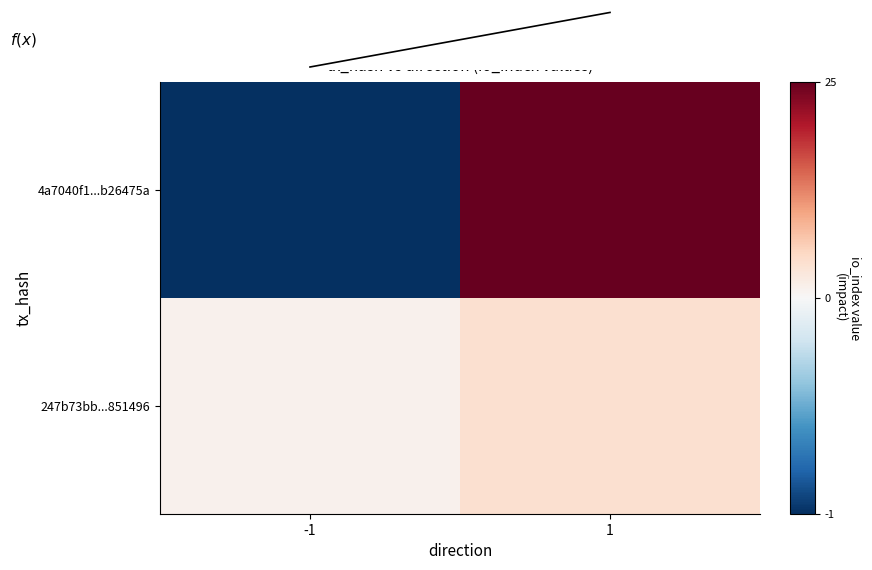

Between -1 and 1, which series saw the biggest shift?

4a7040f1...b26475a